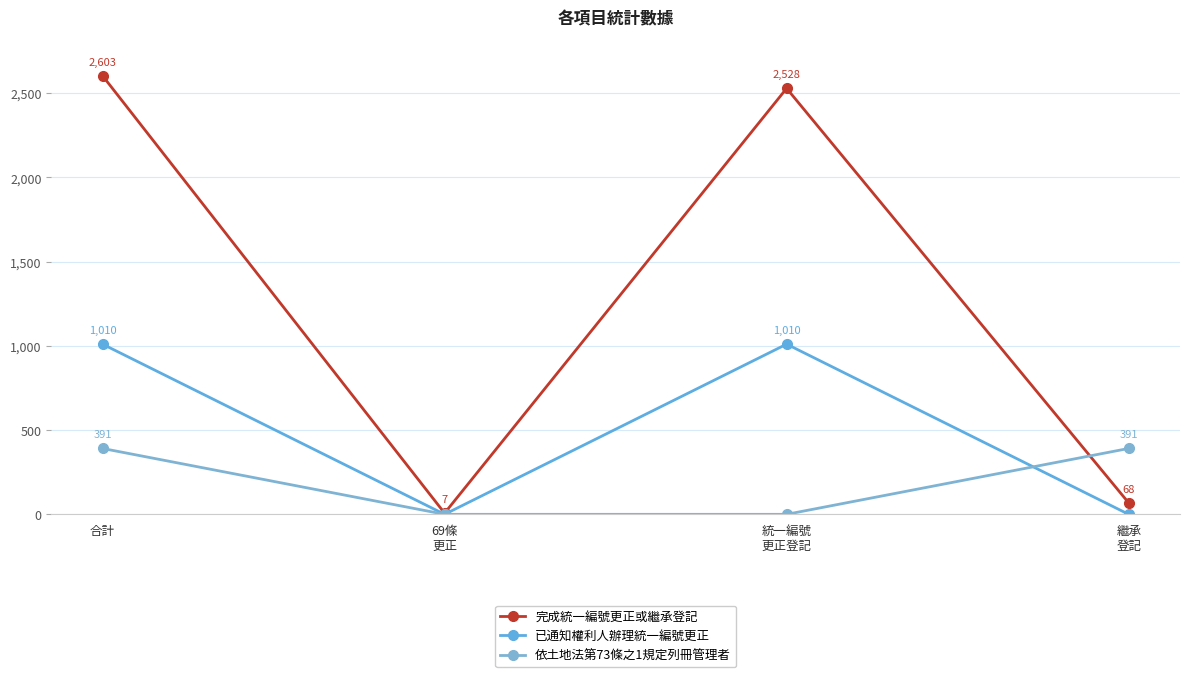

How many positive values does the 已通知權利人辦理統一編號更正 series have?

2